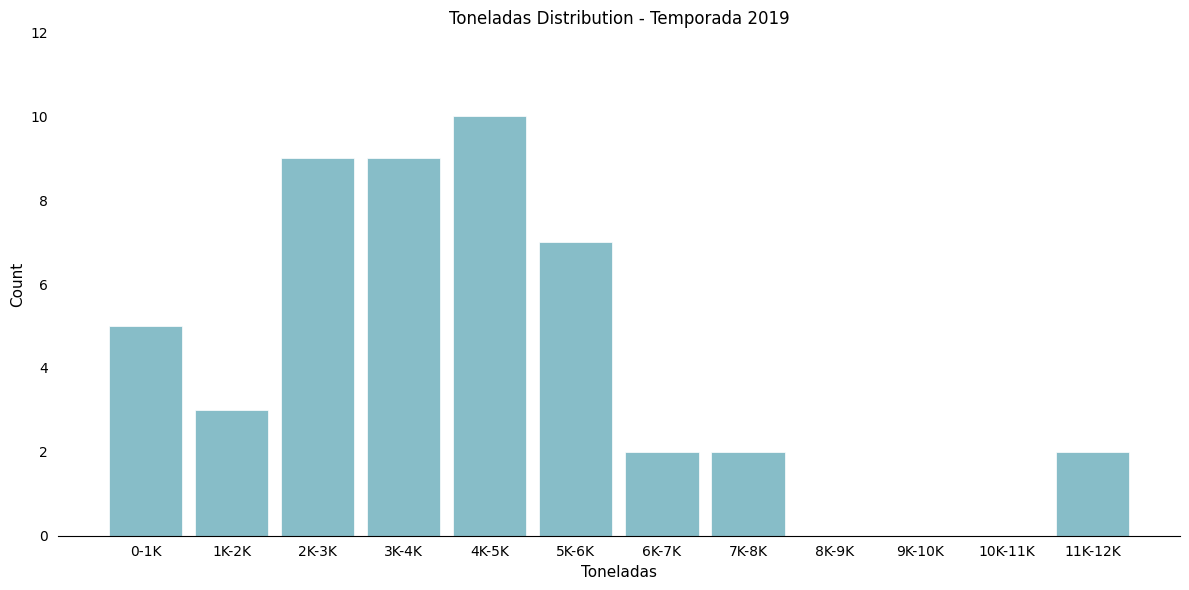

Reading left to right, extract all data points from this chart.

0-1K=5	1K-2K=3	2K-3K=9	3K-4K=9	4K-5K=10	5K-6K=7	6K-7K=2	7K-8K=2	8K-9K=0	9K-10K=0	10K-11K=0	11K-12K=2